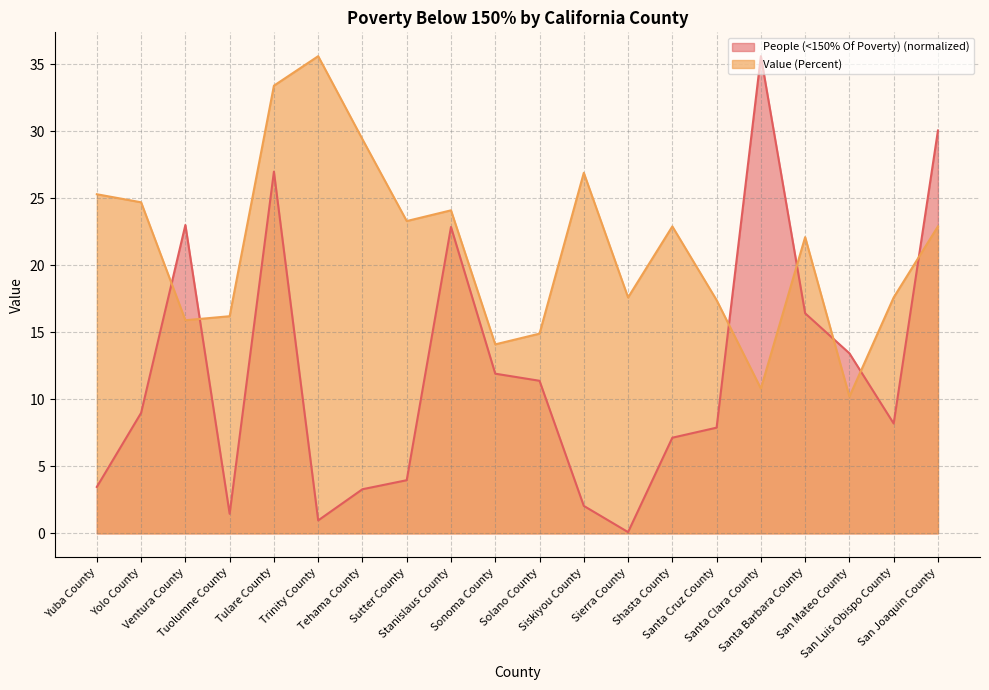

Reading left to right, extract all data points from this chart.

People (<150% Of Poverty): 3.5	9.0	23.0	1.5	27.0	1.0	3.3	4.0	22.9	11.9	11.4	2.0	0.1	7.1	7.9	35.6	16.4	13.4	8.2	30.1
Value (Percent): 25.3	24.7	15.9	16.2	33.4	35.6	29.4	23.3	24.1	14.1	14.9	26.9	17.6	22.9	17.4	10.8	22.1	10.2	17.6	22.9